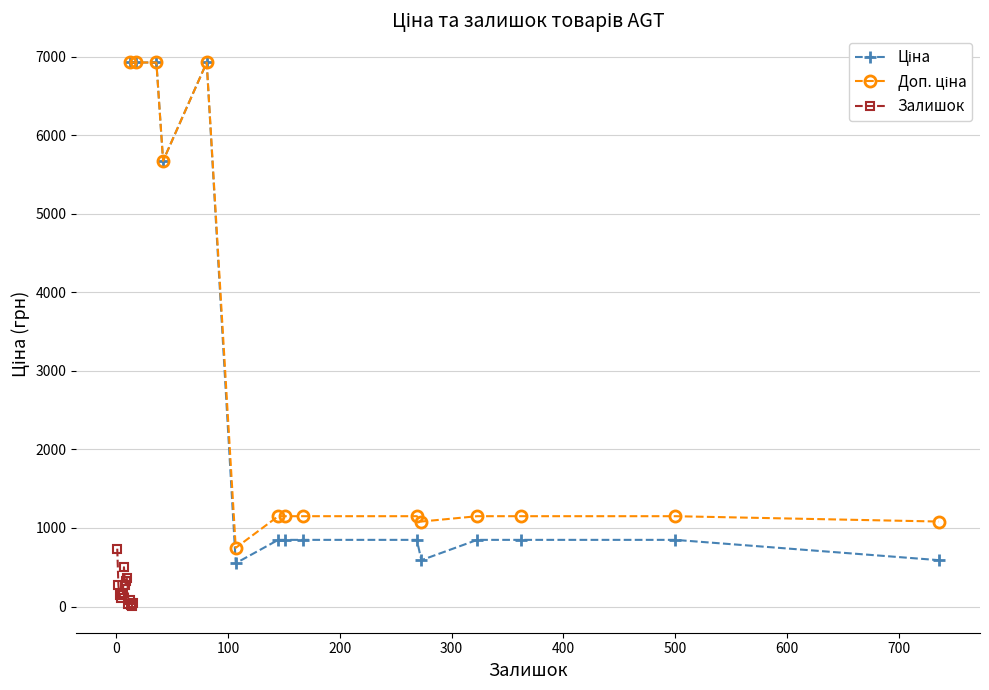

True or false: Ціна and Доп. ціна intersect in this chart.

False